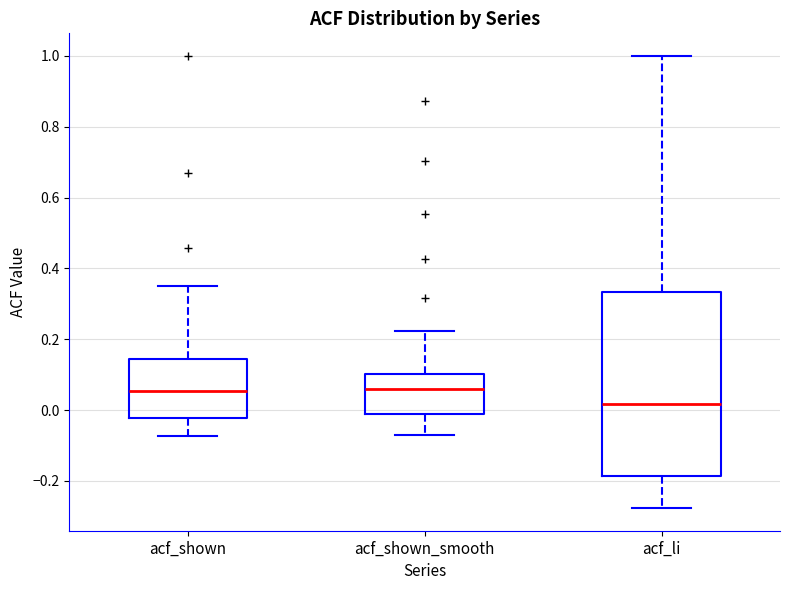

Where is the lower edge of the box for acf_shown_smooth on the y-axis? The values are not printed on the chart, so give them approximately, as read against the axis.

0.00